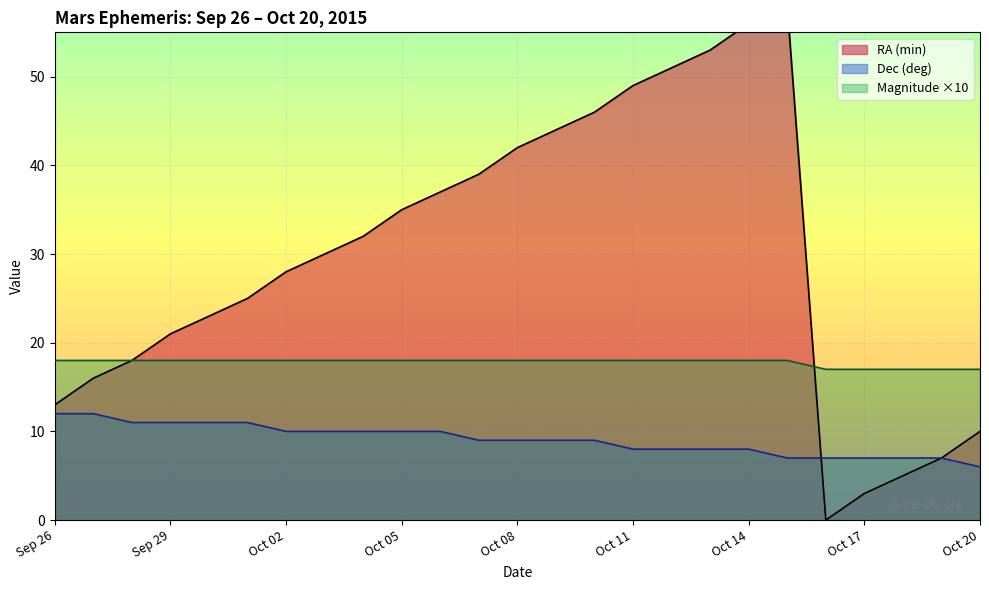

What is the difference between the second highest and minimum values in the Magnitude series?

1